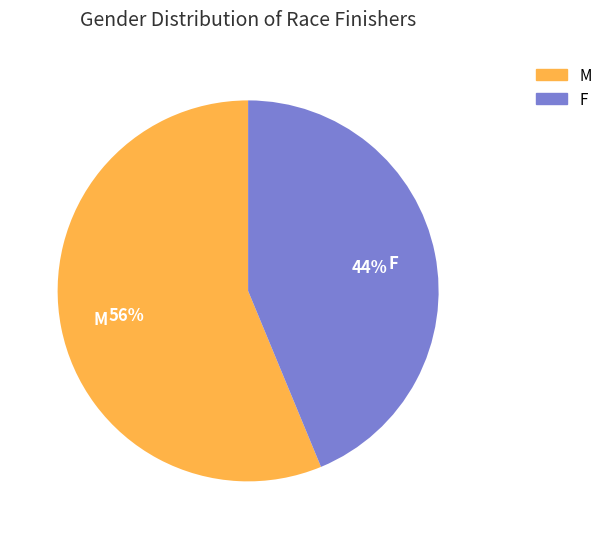

How many segments does this pie chart have?

2